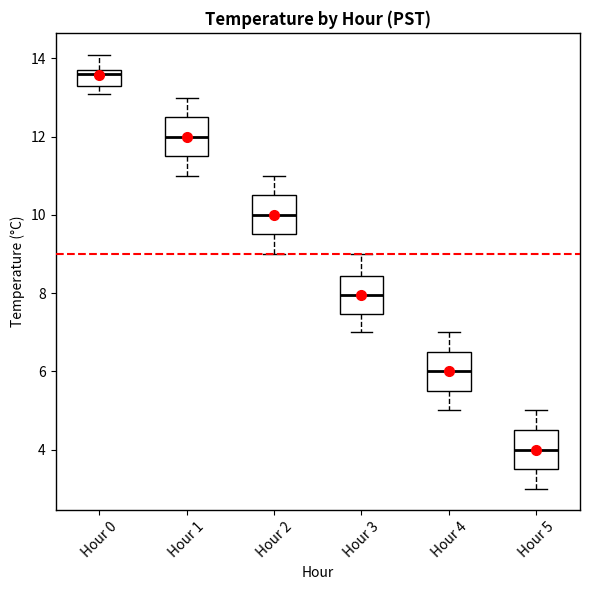

Where does the median line of the box for Hour 2 sit on the y-axis? The values are not printed on the chart, so give them approximately, as read against the axis.

10.0